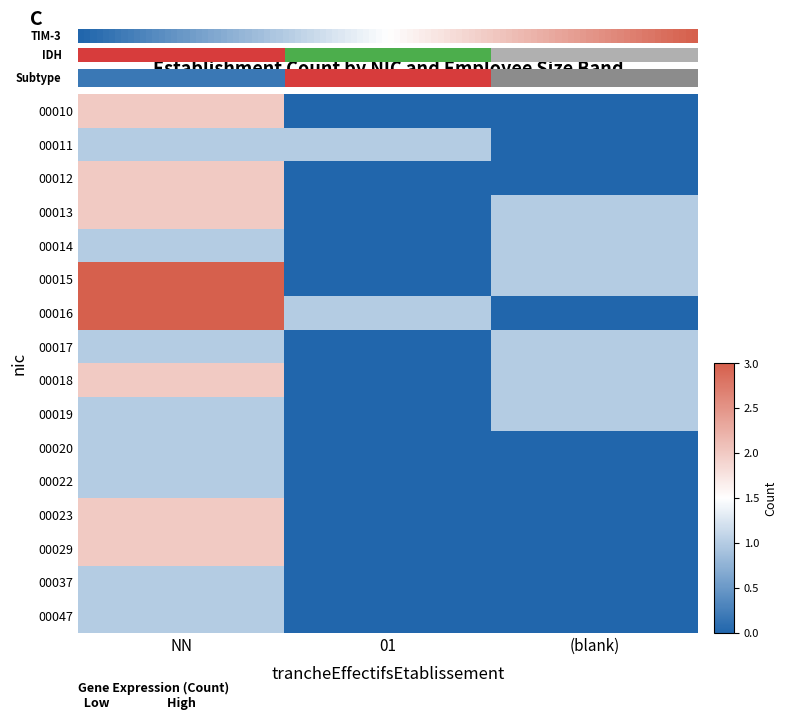

Which series has the widest spread of values?

00015